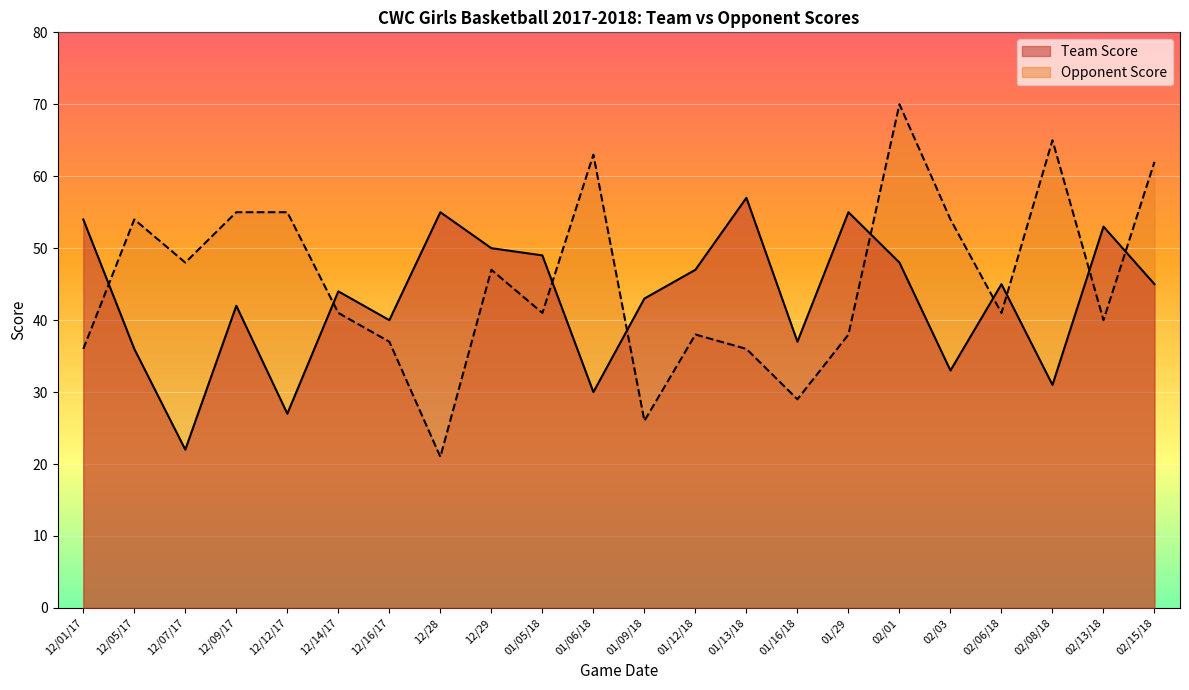

What is the approximate value of Team Score at 02/13/18?

53